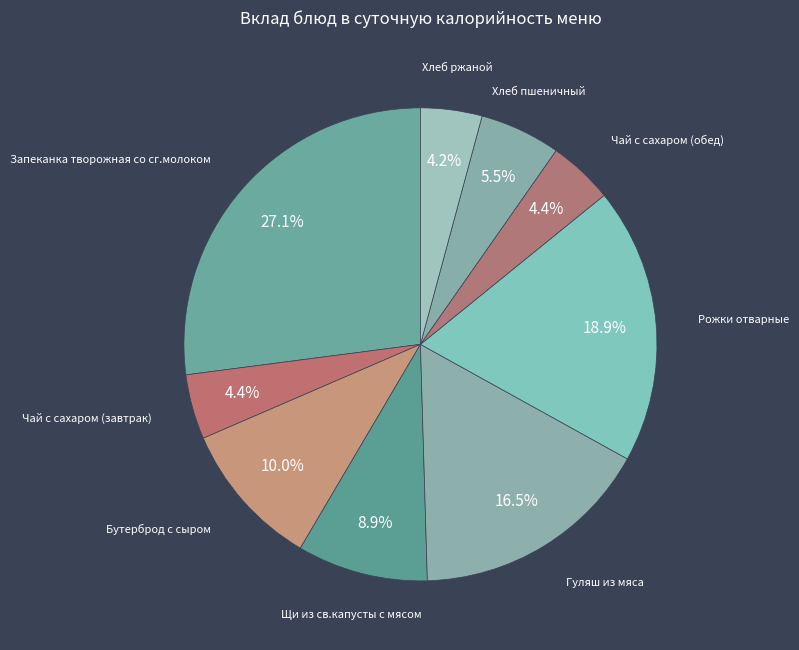

Which slice is the largest?

Запеканка творожная со сг.молоком